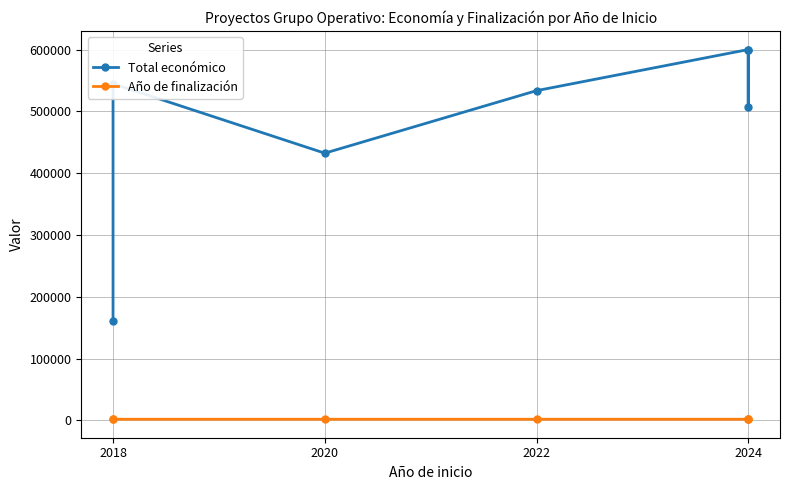

The Año de finalización series shows 2020 at 2018. True or false?

True